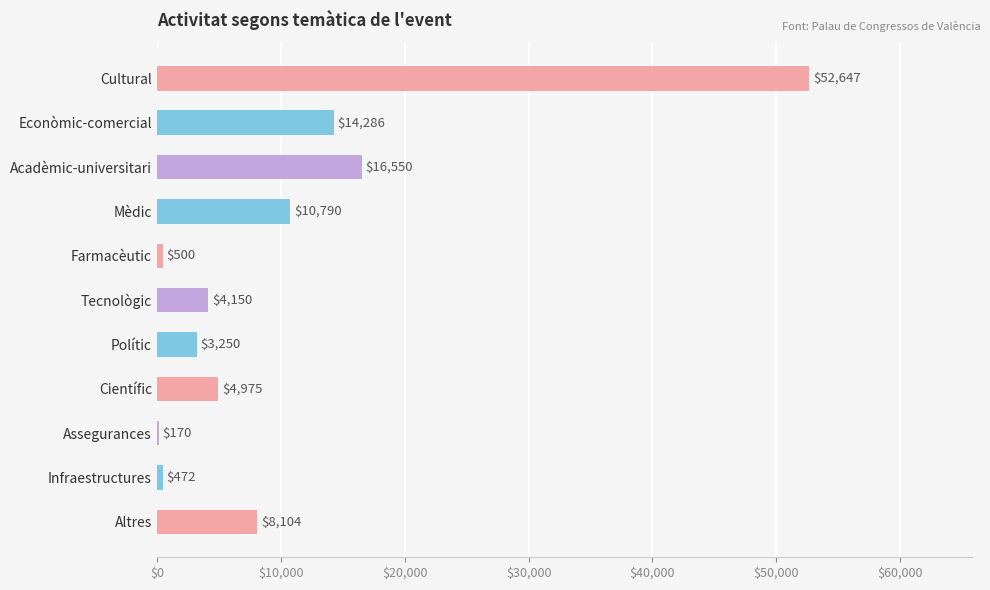

Reading top to bottom, transcribe all the data shown in this chart.

Cultural=52647	Econòmic-comercial=14286	Acadèmic-universitari=16550	Mèdic=10790	Farmacèutic=500	Tecnològic=4150	Polític=3250	Científic=4975	Assegurances=170	Infraestructures=472	Altres=8104